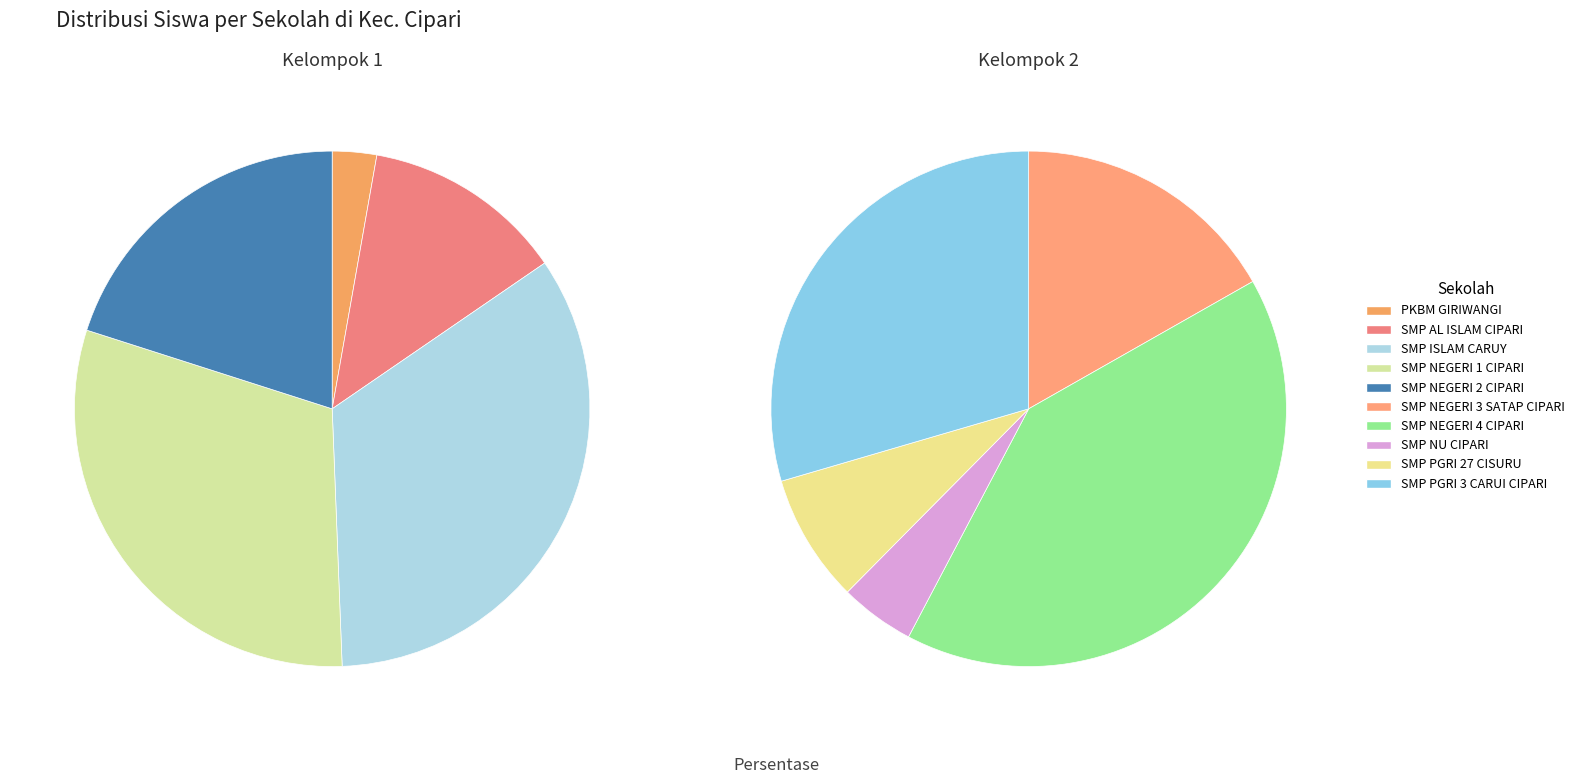

The SMP PGRI 27 CISURU slice represents 1% of the pie. True or false?

False